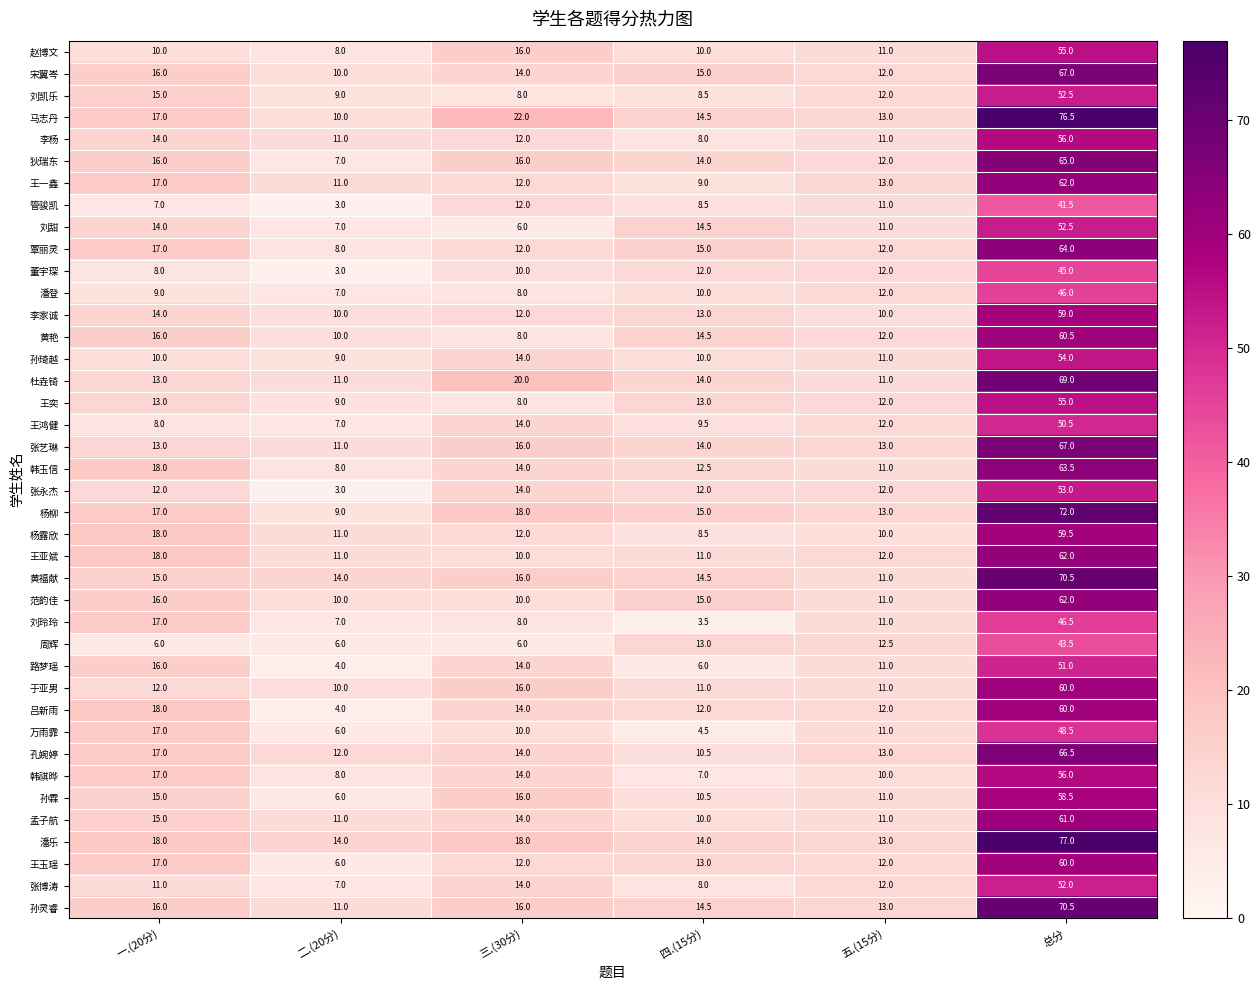

How many distinct data groups are displayed?

40